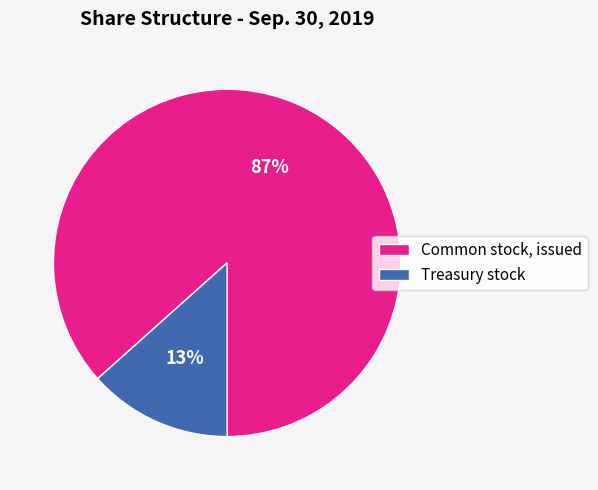

True or false: Treasury stock accounts for 25% of the total.

False